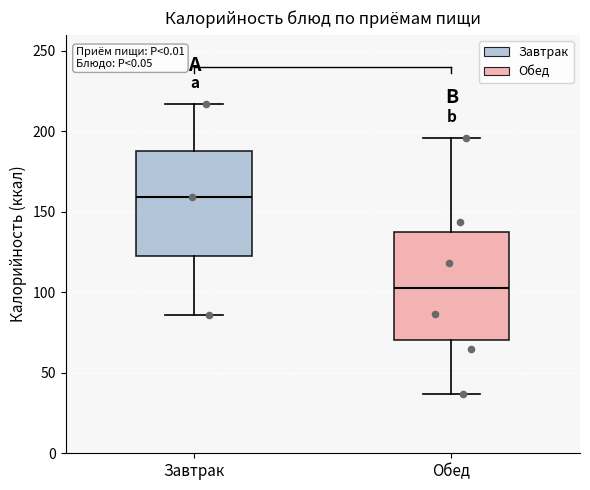

Which box has the lowest median line?

Обед